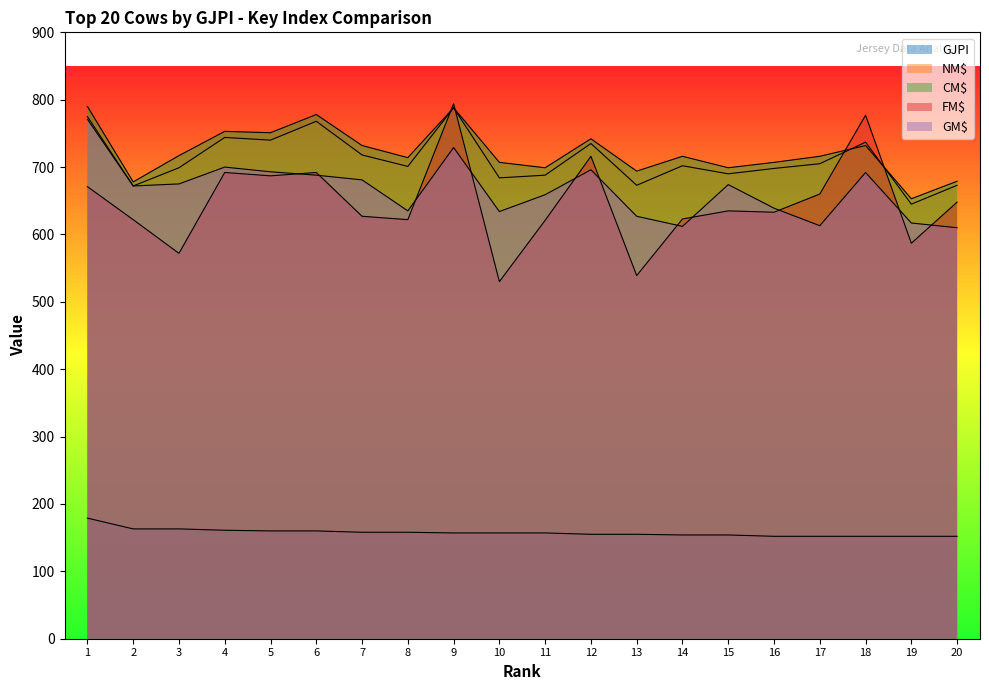

Reading left to right, list all the values displayed in this chart.

GJPI: 179	163	163	161	160	160	158	158	157	157	157	155	155	154	154	152	152	152	152	152
NM$: 775	672	699	744	740	768	718	701	788	684	688	735	673	702	690	698	705	737	645	673
CM$: 790	678	717	753	751	778	732	714	788	707	699	742	694	716	699	707	716	732	653	679
FM$: 671	622	572	692	687	692	627	622	794	530	621	716	539	623	635	633	660	777	587	648
GM$: 771	672	675	700	693	688	681	635	729	634	659	696	627	612	674	639	613	692	617	610